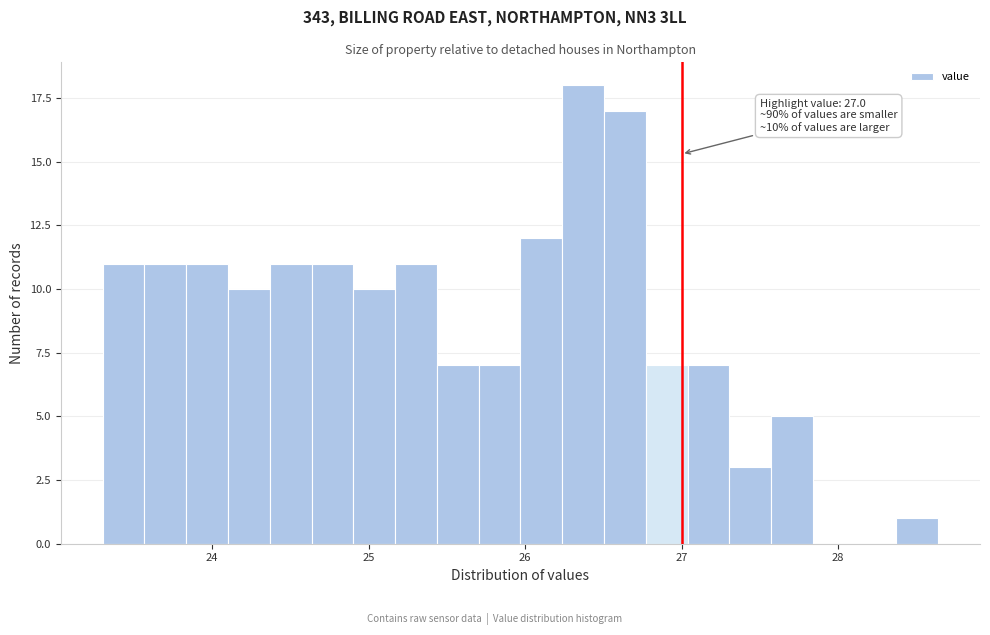

Read against the x-axis, roughly where is the centre of the tallest bar?

26.4